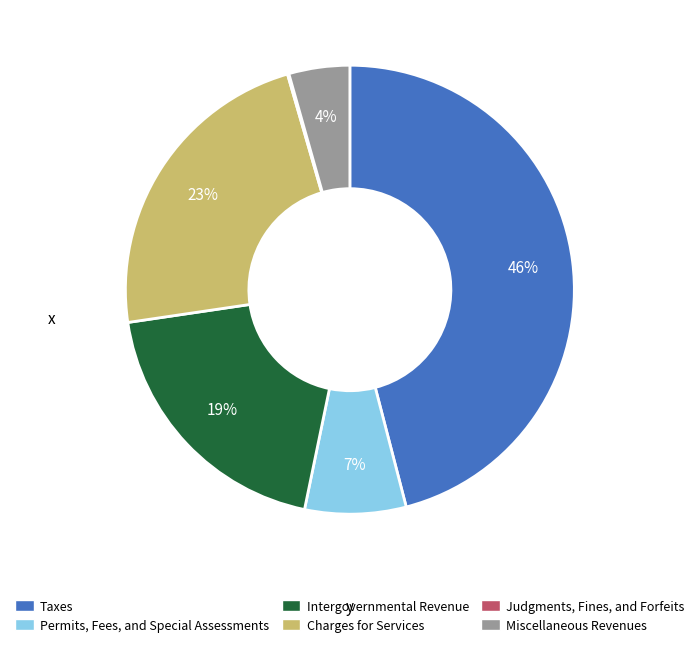

To the nearest percent, what is the combined percentage of Charges for Services and Intergovernmental Revenue?

42%